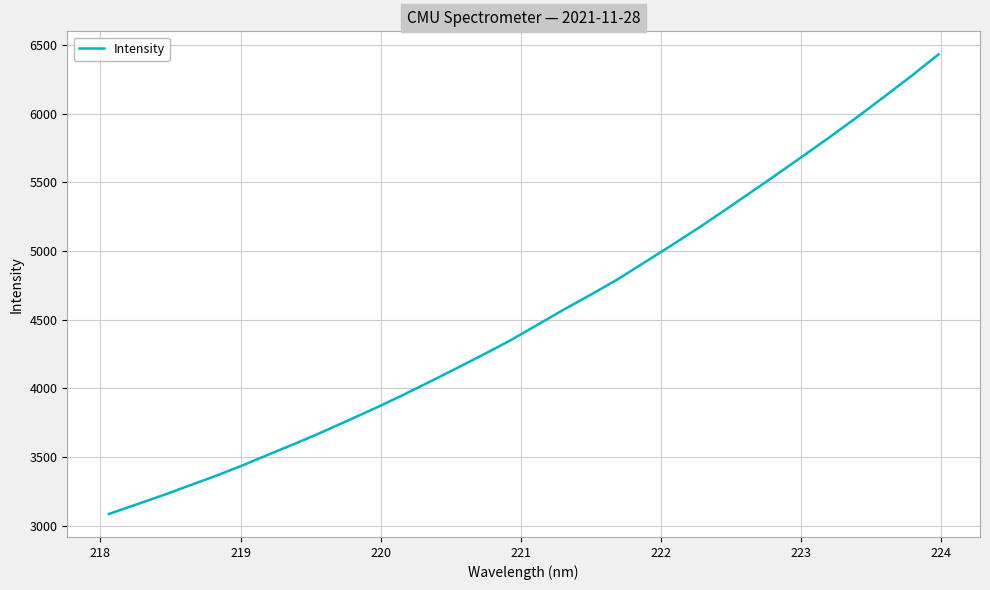

How many lines are shown in the chart?

1